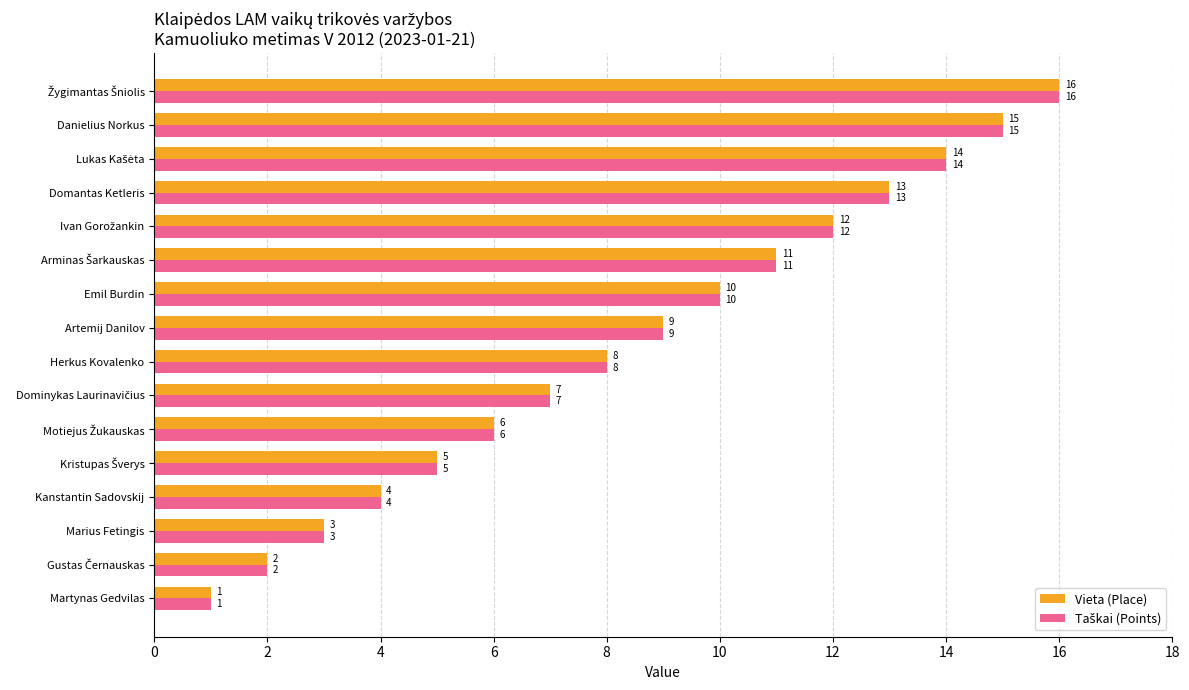

What is the total value across all series at Marius Fetingis?

6